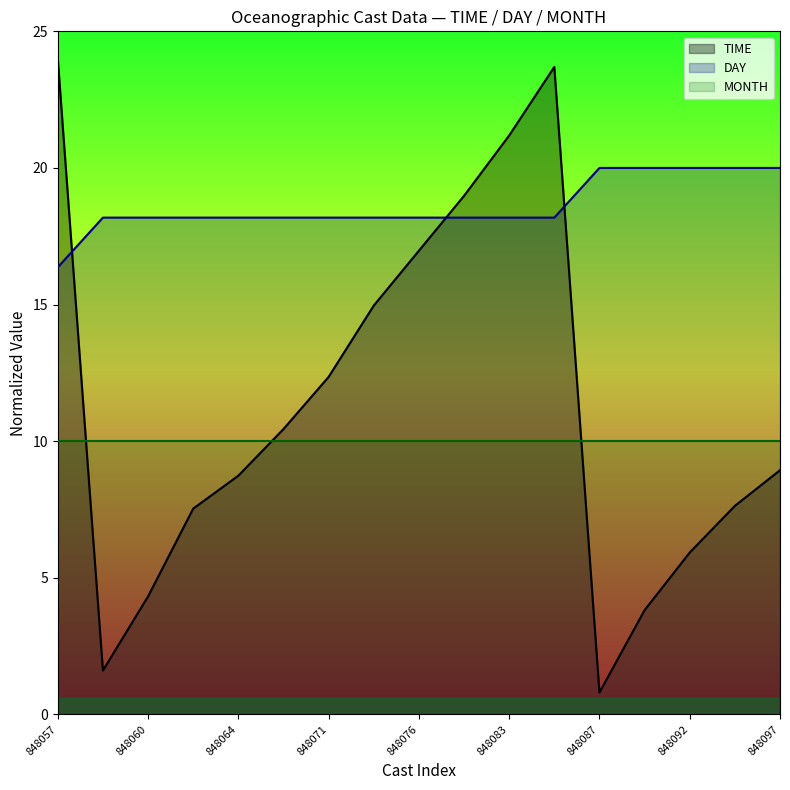

List the series in order of their peak value, lowest first.

MONTH, DAY, TIME